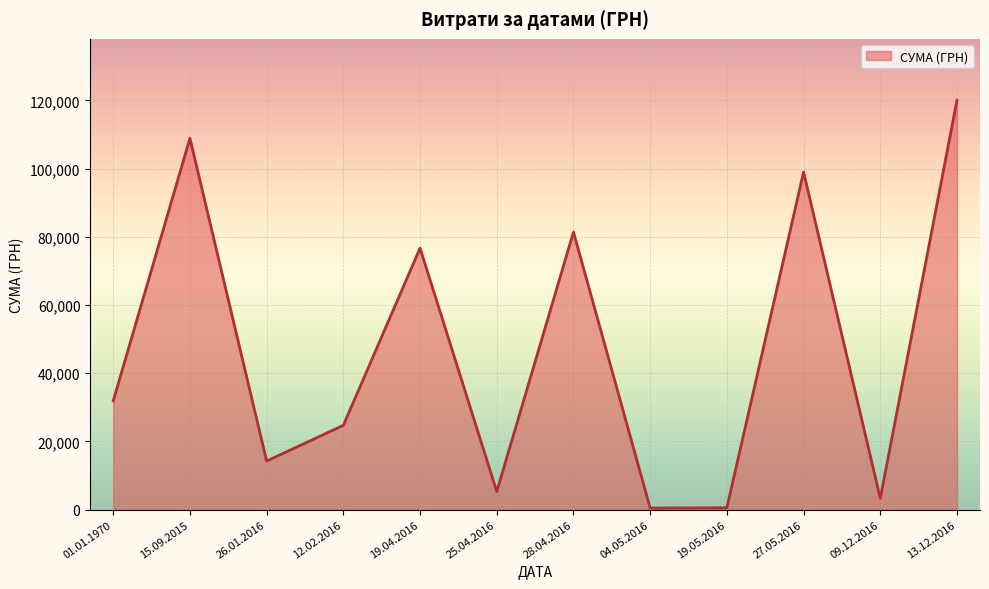

Does the chart have visible grid lines?

Yes